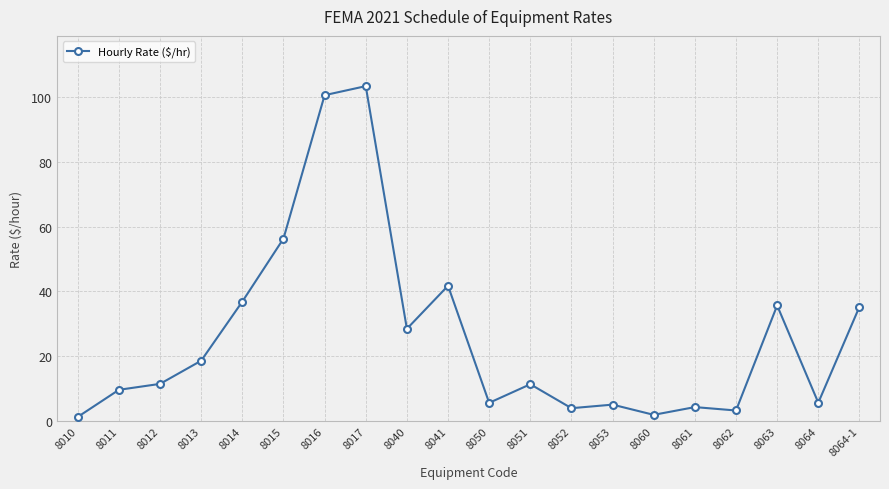

Which category has the highest value across all series?

8017